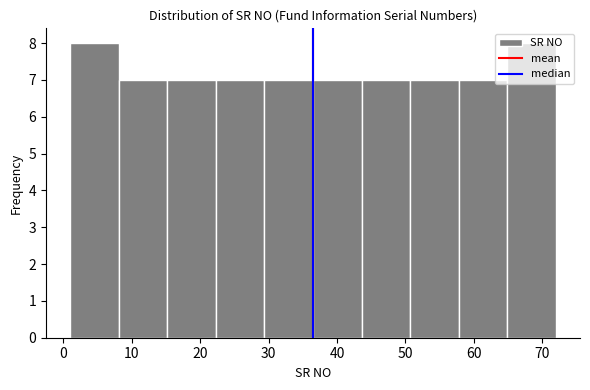

Reading left to right, list every bar in this chart as the range it spans on the x-axis followed by its height. Neither the bar edges nor the heights are printed on the chart, so give them approximately, as read against the axes.

1.0 to 8.1: 8
8.1 to 15.2: 7
15.2 to 22.3: 7
22.3 to 29.4: 7
29.4 to 36.5: 7
36.5 to 43.6: 7
43.6 to 50.7: 7
50.7 to 57.8: 7
57.8 to 64.9: 7
64.9 to 72.0: 8